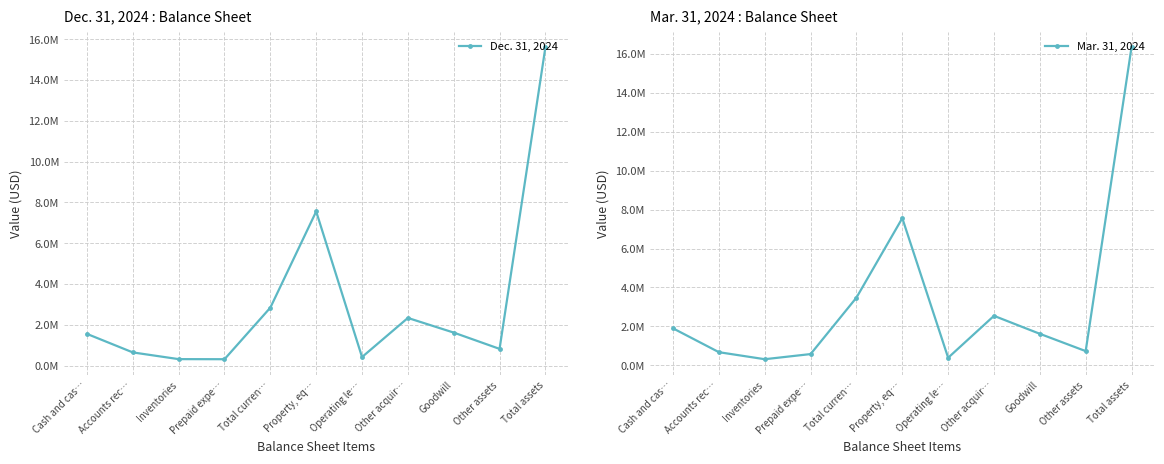

Which series has the largest range (max minus min)?

Mar. 31, 2024